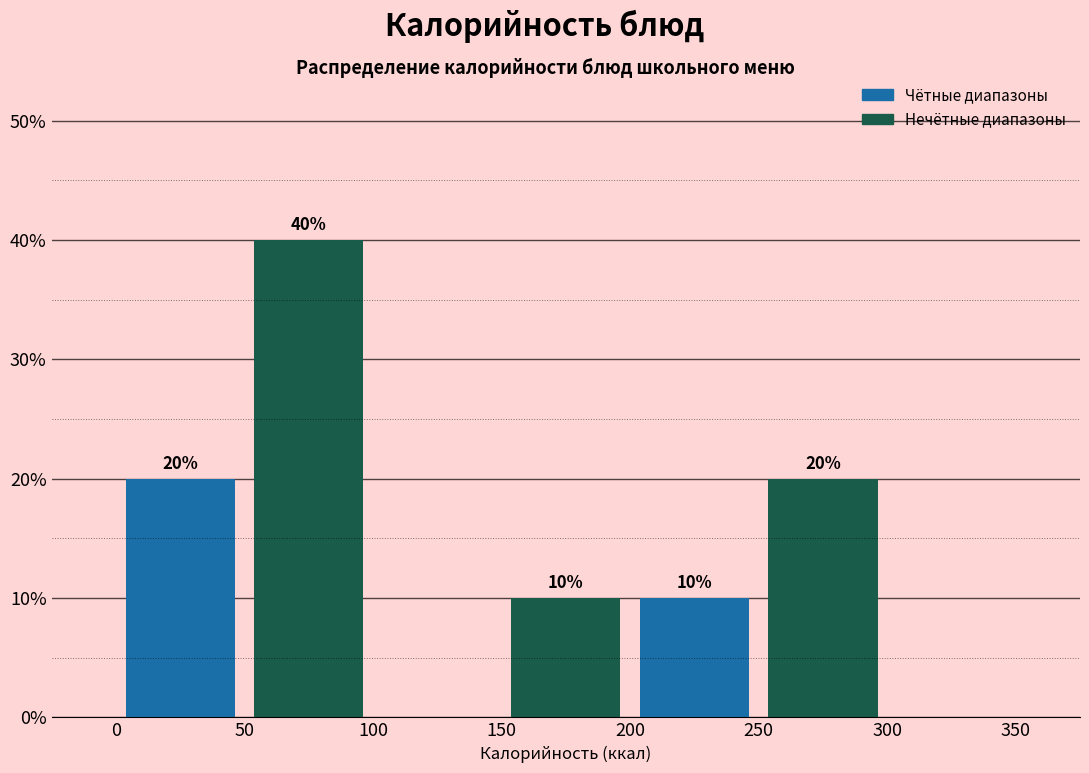

Which range on the x-axis has the tallest bar?

50 to 100